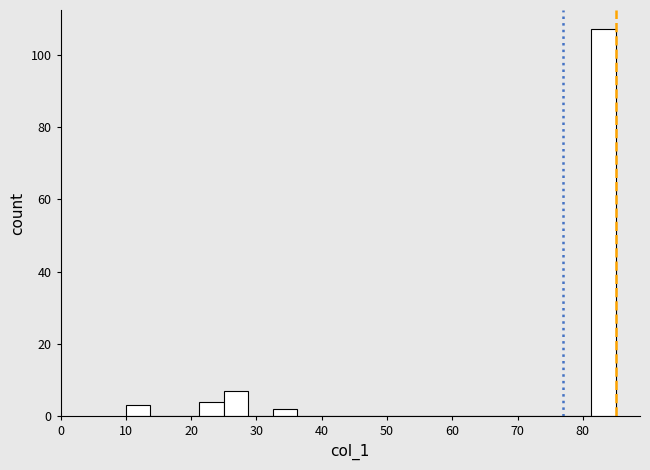

Read against the x-axis, roughly where is the centre of the tallest bar?

83